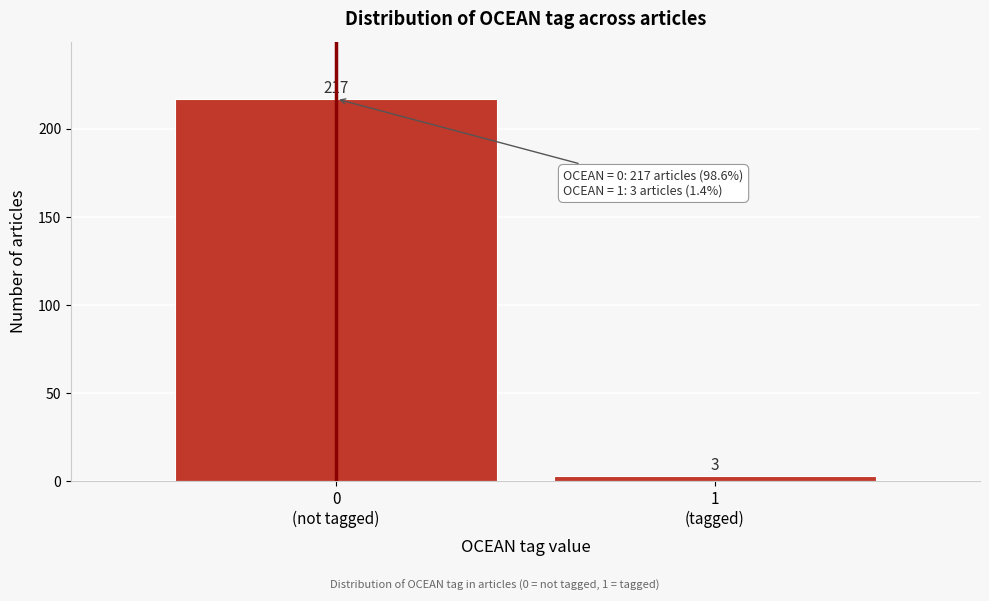

Reading right to left, extract all data points from this chart.

3	217